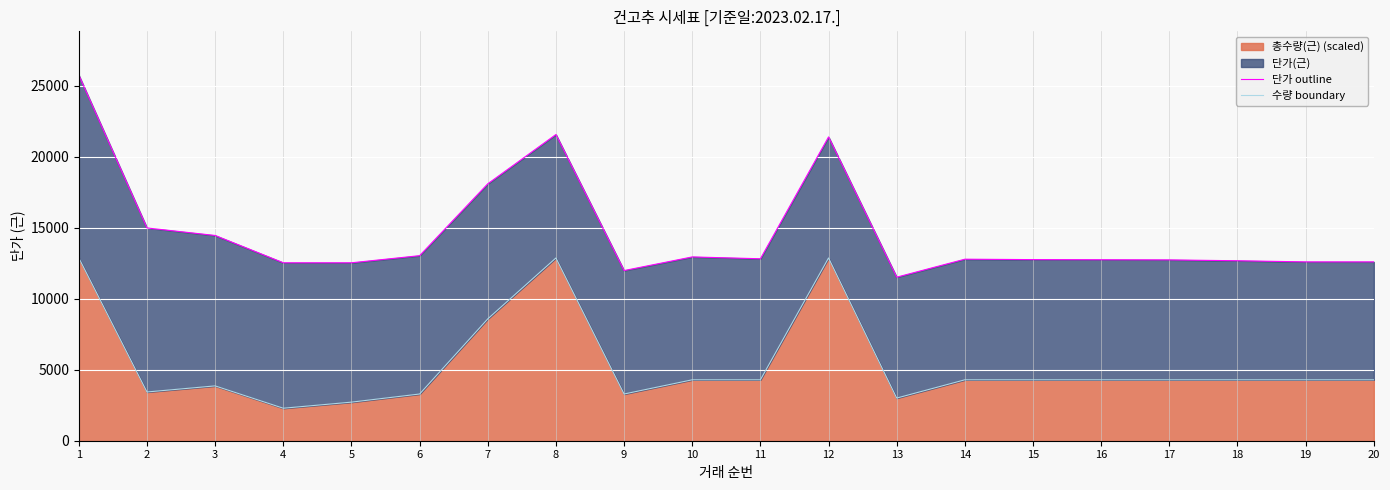

Count the number of data series in this chart.

2